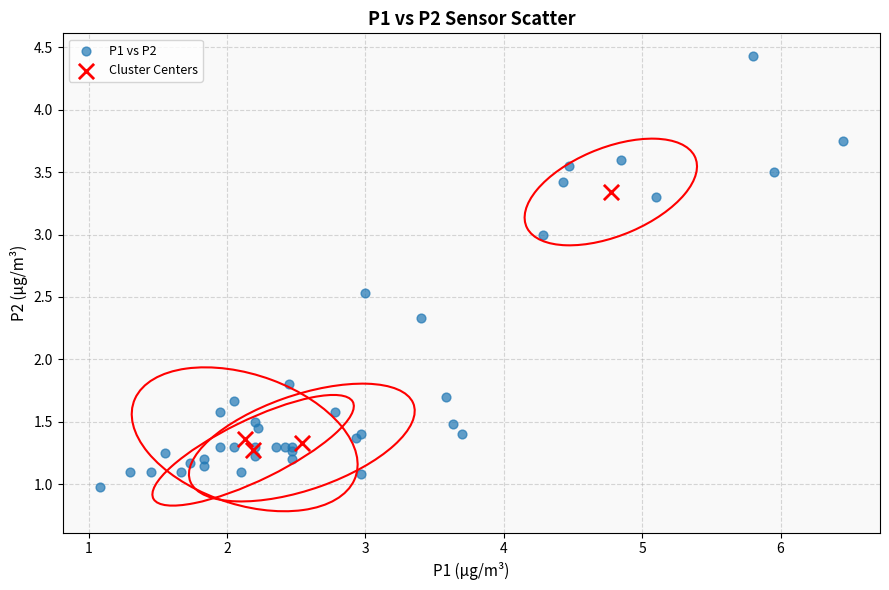

Which series reaches the maximum Y coordinate?

P1 vs P2